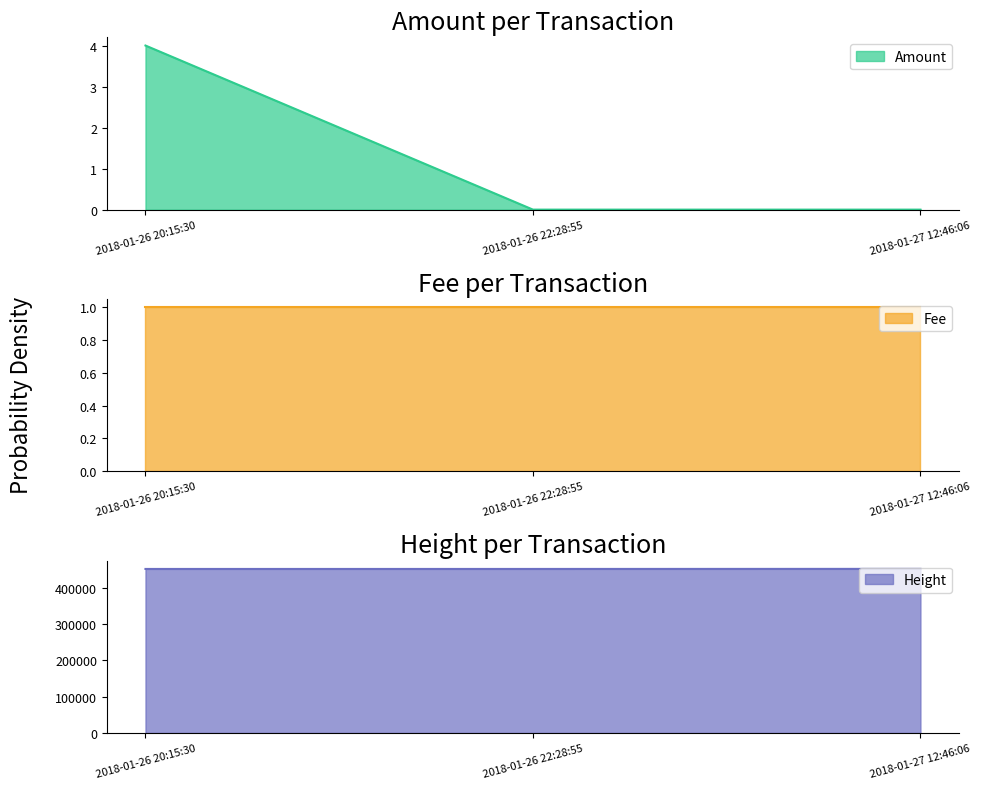

List the labels in order of Amount value, largest first.

2018-01-26 20:15:30, 2018-01-26 22:28:55, 2018-01-27 12:46:06